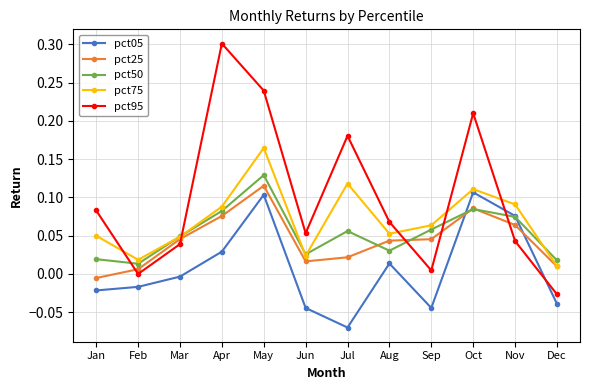

Which category has the lowest value in the pct75 series?

Dec